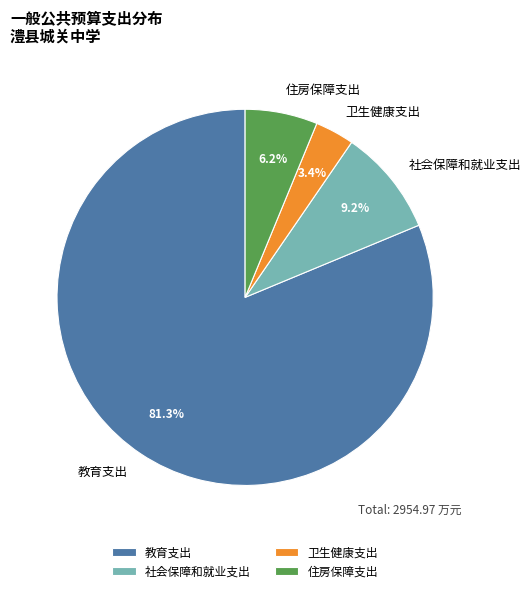

How much of the chart is everything except 卫生健康支出?

96.6%